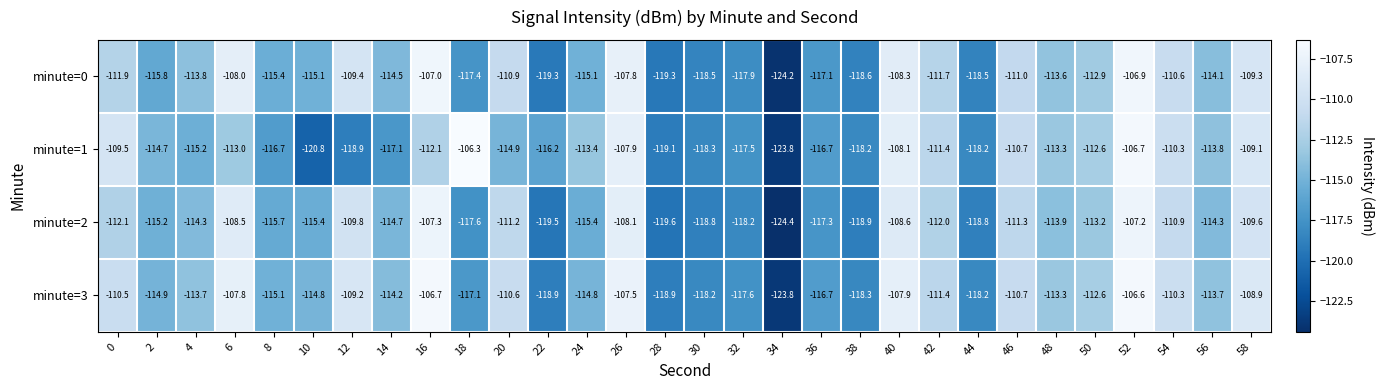

Which label corresponds to the smallest value in the chart?

34